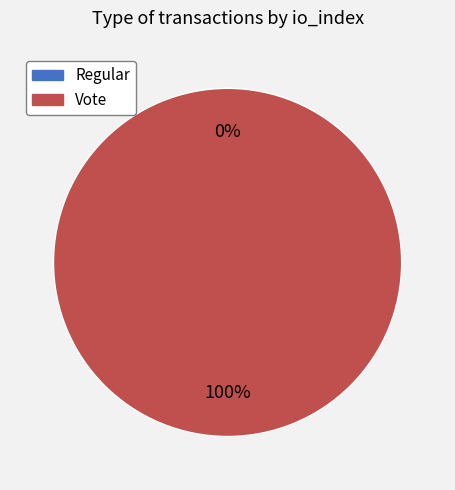

True or false: Vote accounts for 100% of the total.

True